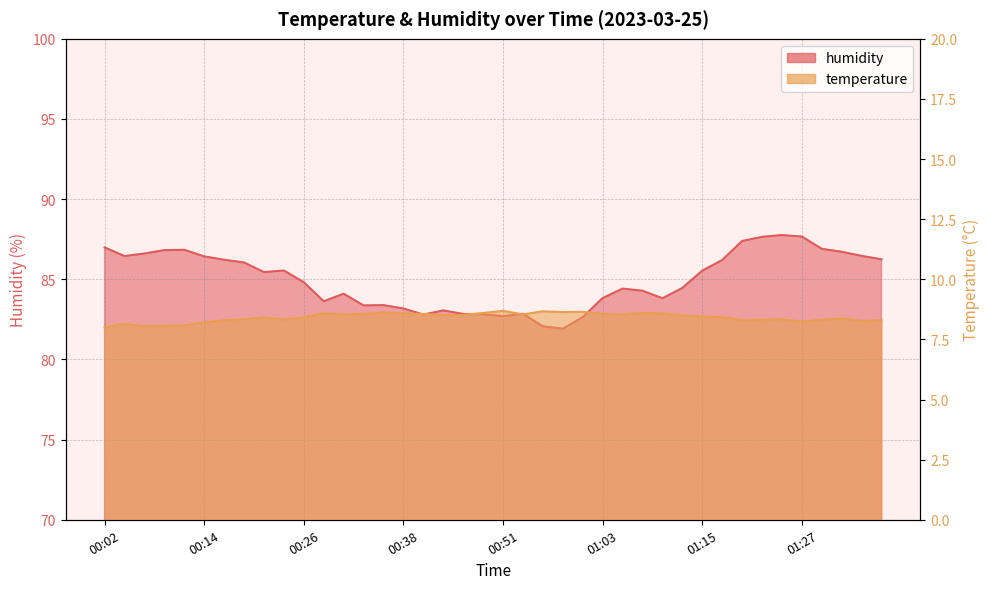

True or false: temperature and humidity intersect in this chart.

False